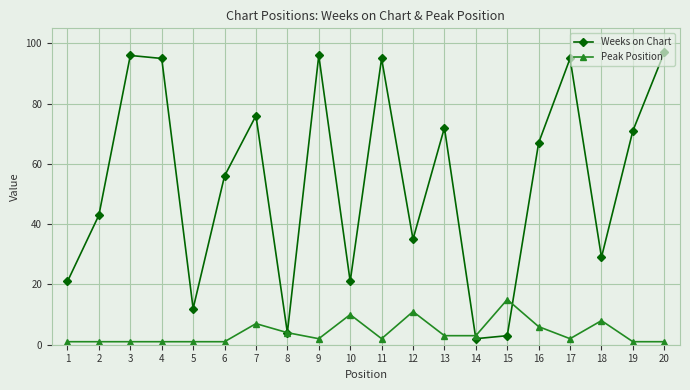

At which label does Weeks on Chart reach its peak?

20